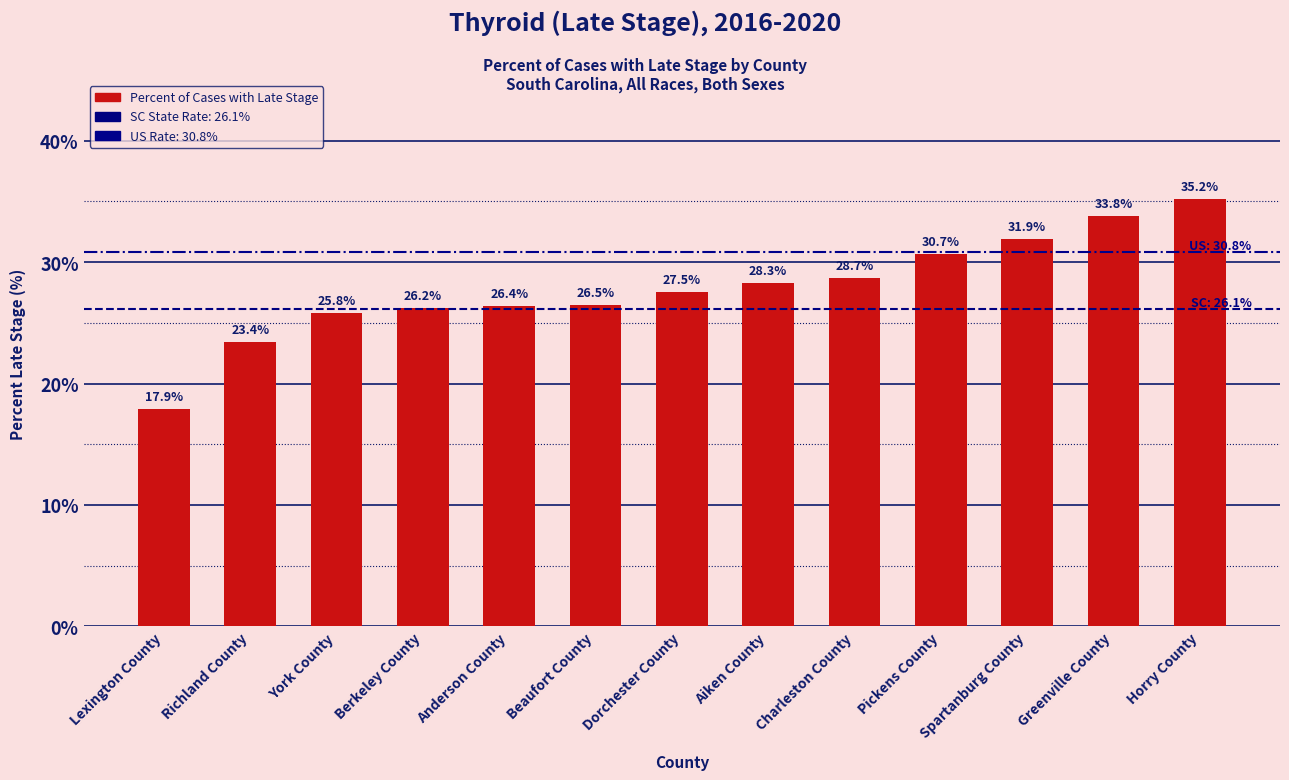

What is the ratio of the value at Beaufort County to the value at Spartanburg County?

0.8